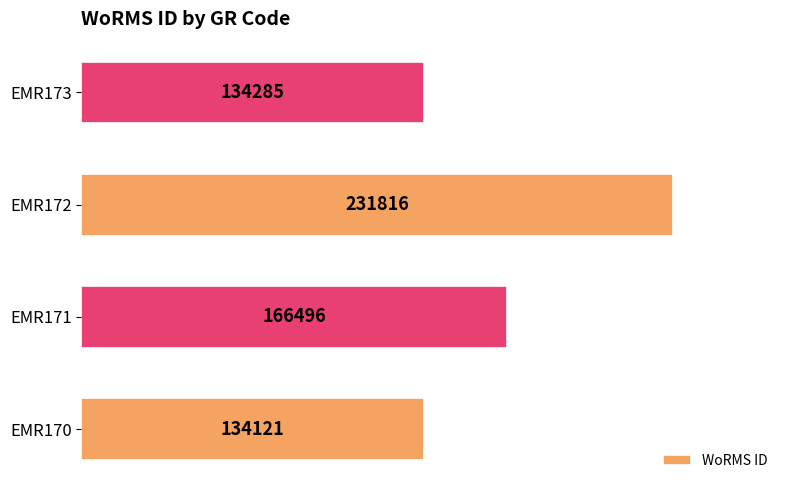

What is the average value?

166680